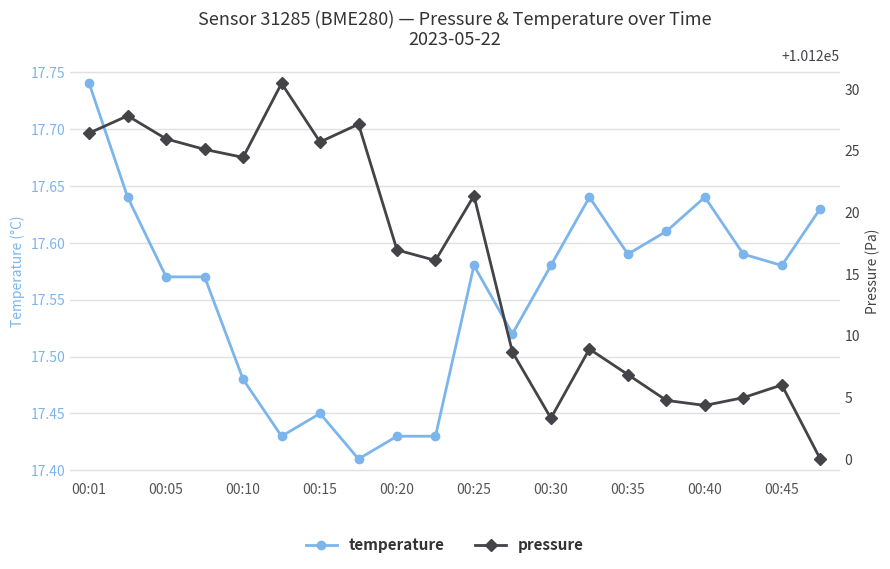

What is the value of the pressure point at the 2nd from the left?

101227.8